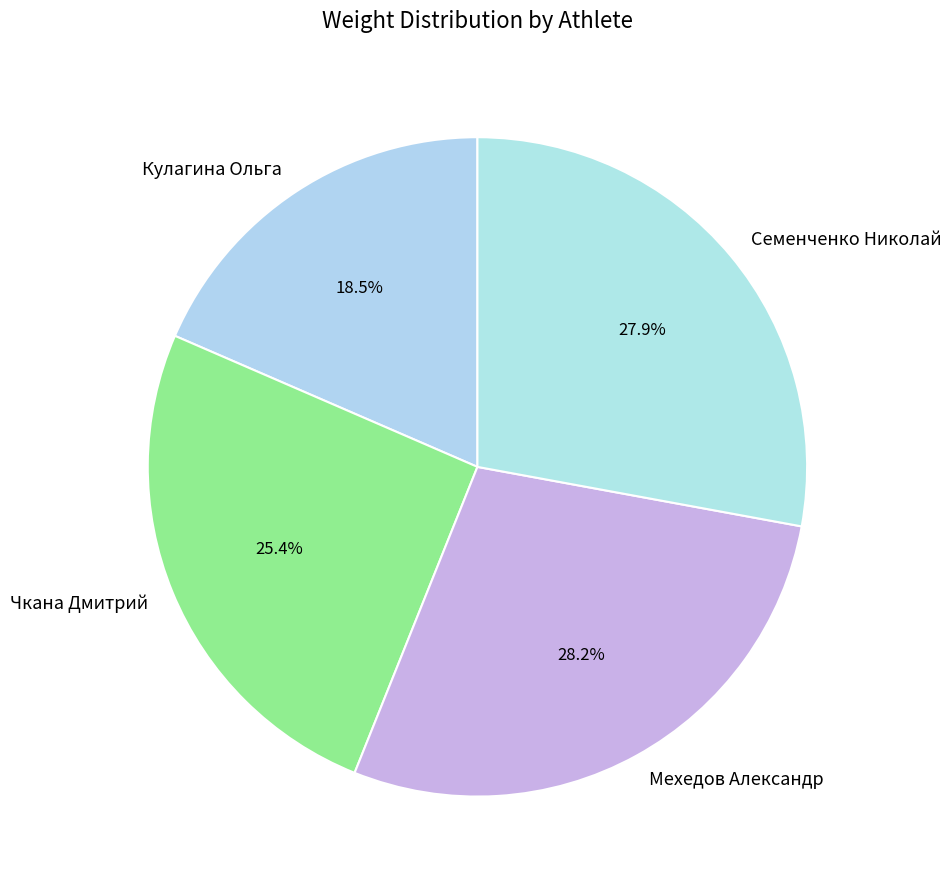

Is Кулагина Ольга the majority of the pie?

No